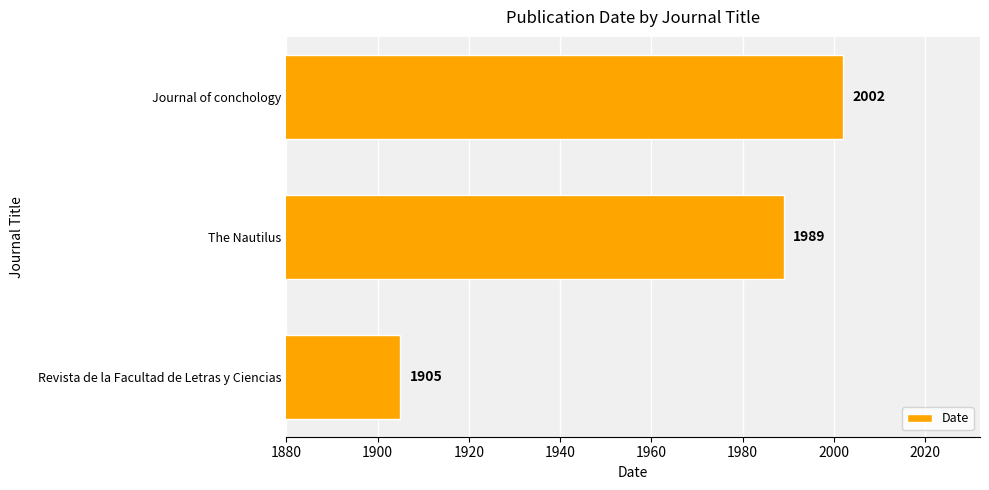

Does the chart contain any negative values?

No